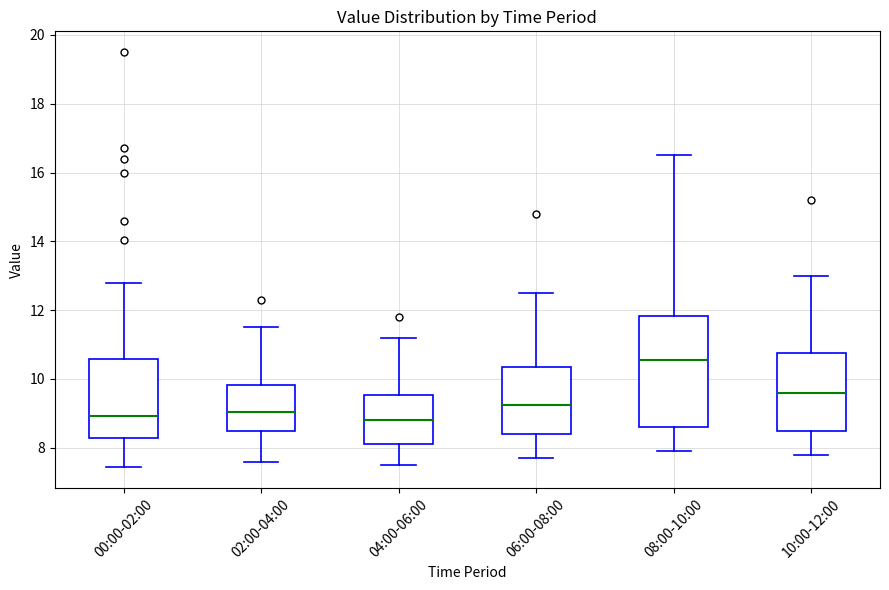

Reading left to right, read every box against the y-axis: the position of its median line, the range the box covers, and the ends of its whiskers. The values are not printed on the chart, so give them approximately, as read against the axis.

00:00-02:00: median 9.0, box 8.2 to 10.6, whiskers 7.4 to 12.8
02:00-04:00: median 9.0, box 8.4 to 9.8, whiskers 7.6 to 11.6
04:00-06:00: median 8.8, box 8.2 to 9.6, whiskers 7.6 to 11.2
06:00-08:00: median 9.2, box 8.4 to 10.4, whiskers 7.8 to 12.6
08:00-10:00: median 10.6, box 8.6 to 11.8, whiskers 8.0 to 16.6
10:00-12:00: median 9.6, box 8.6 to 10.8, whiskers 7.8 to 13.0